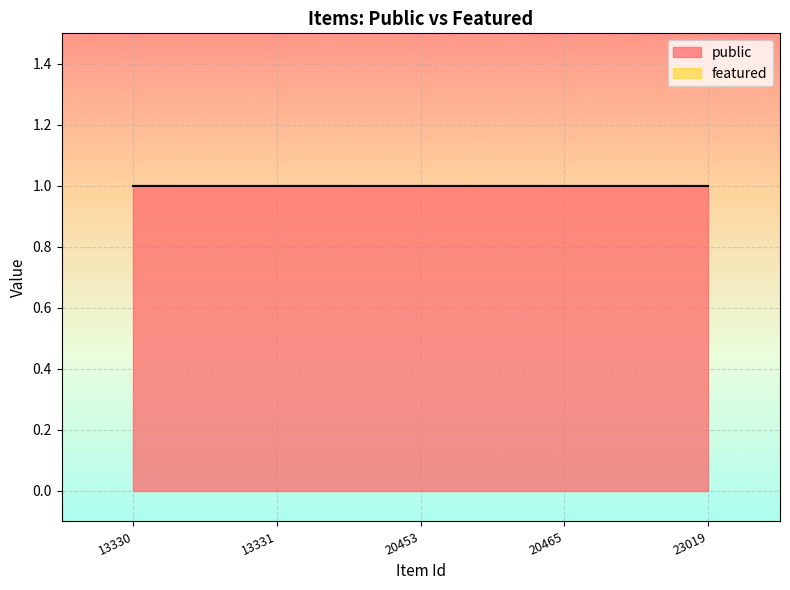

What is the total value across all series at 13330?

1